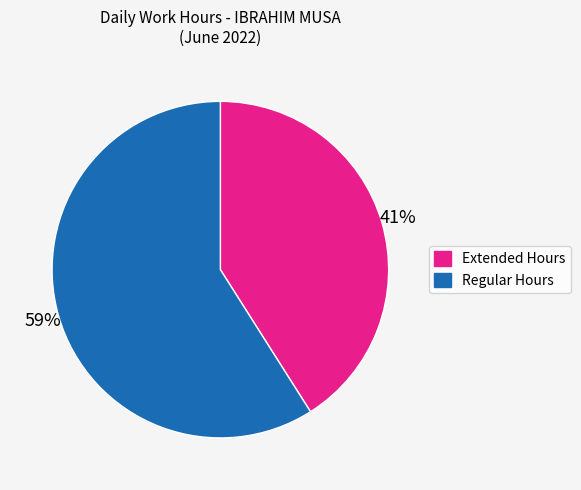

To the nearest percent, what is the average slice percentage?

50%